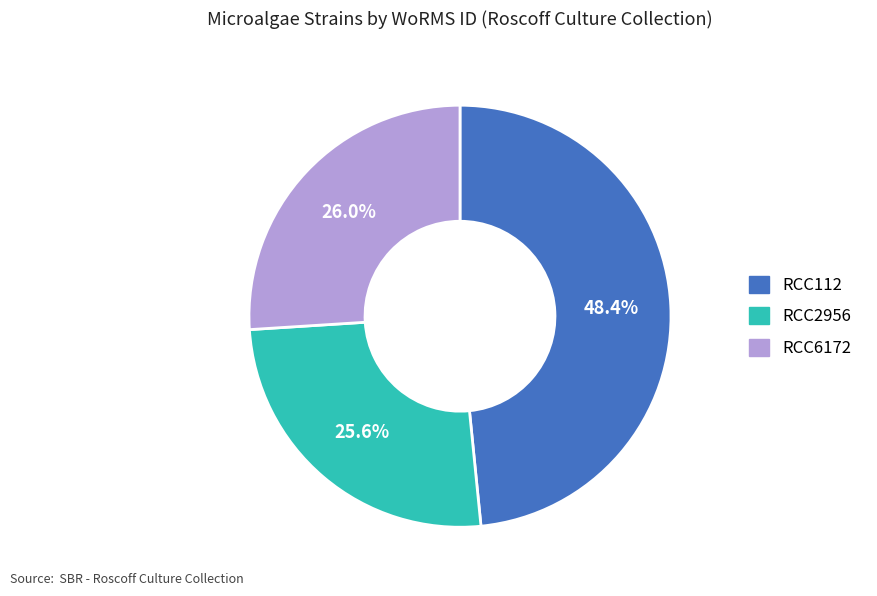

Approximately how many times larger is the value at RCC2956 compared to RCC6172?

1.0